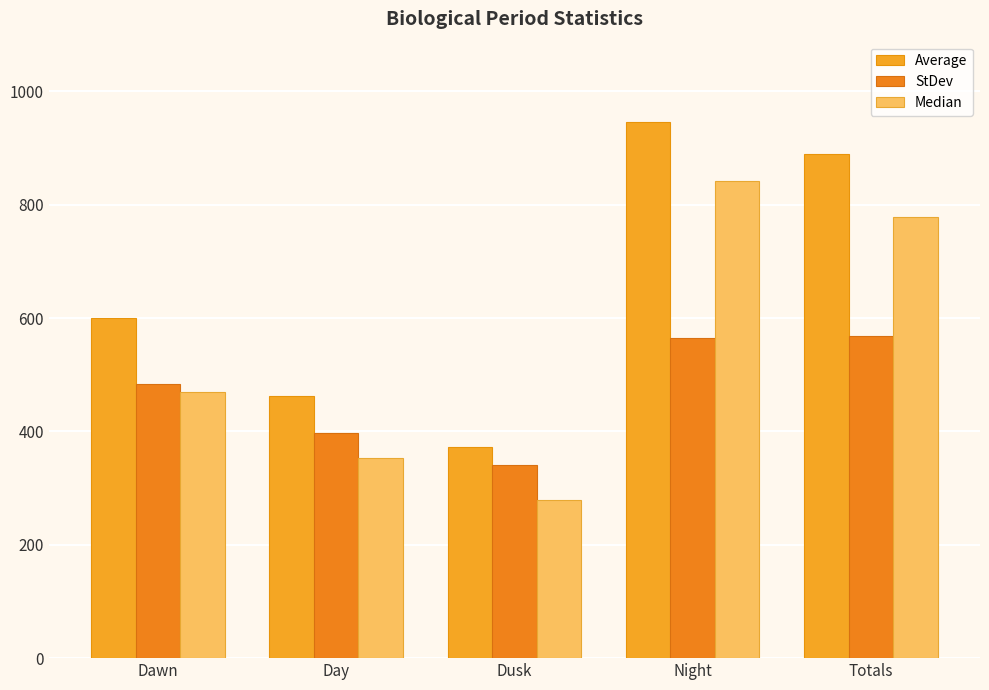

Which category has the lowest value in the Median series?

Dusk